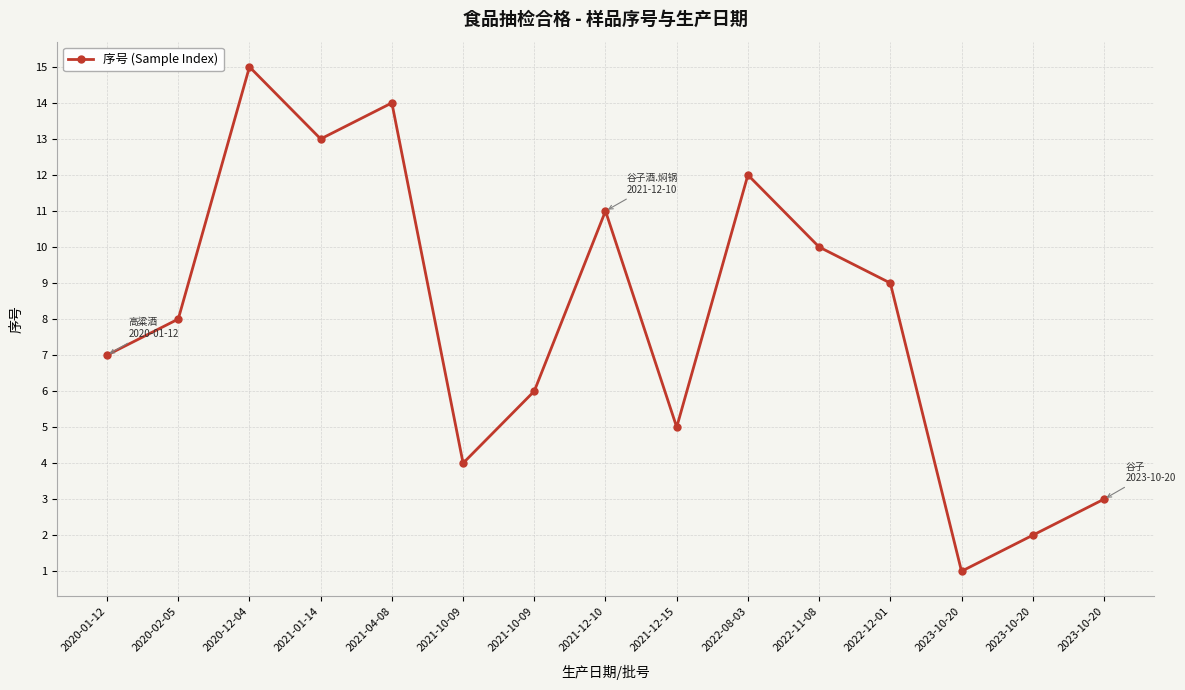

Rank the categories by value from lowest to highest.

2023-10-20, 2023-10-20, 2023-10-20, 2021-10-09, 2021-12-15, 2021-10-09, 2020-01-12, 2020-02-05, 2022-12-01, 2022-11-08, 2021-12-10, 2022-08-03, 2021-01-14, 2021-04-08, 2020-12-04